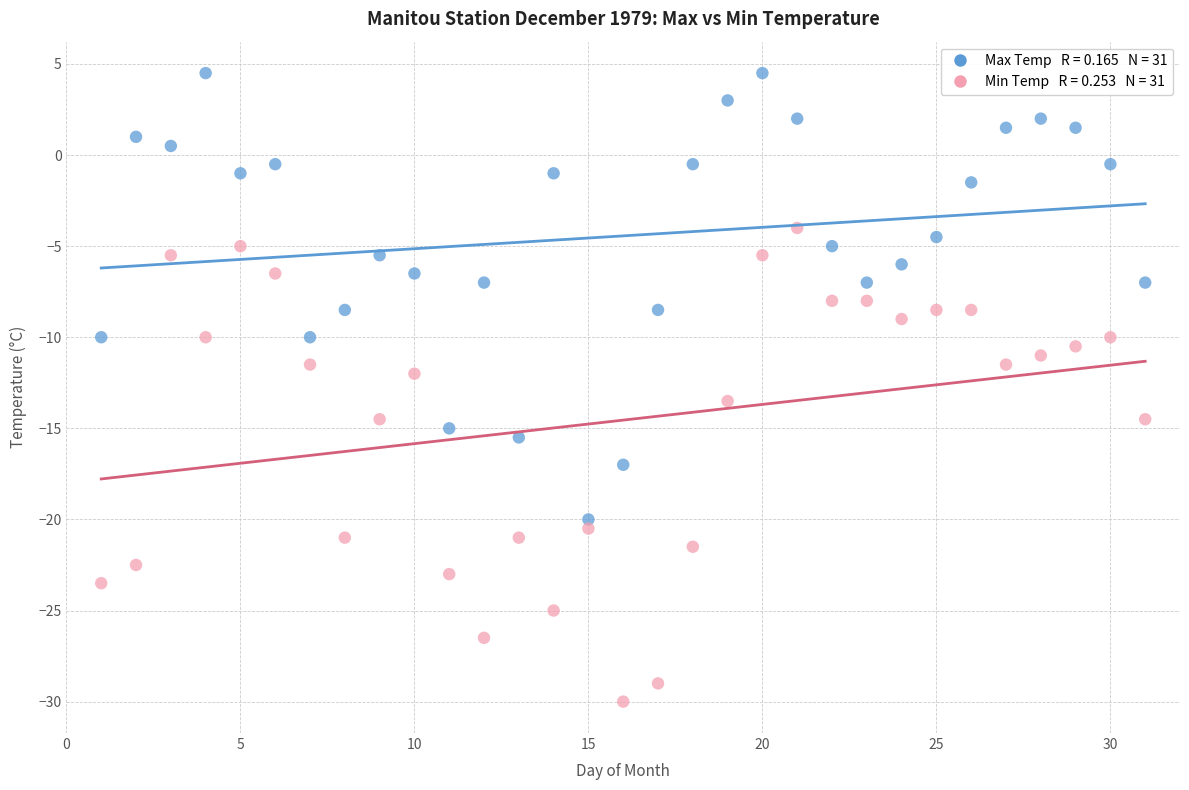

Across all data points, what is the range of Y values (max minus min)?

34.5